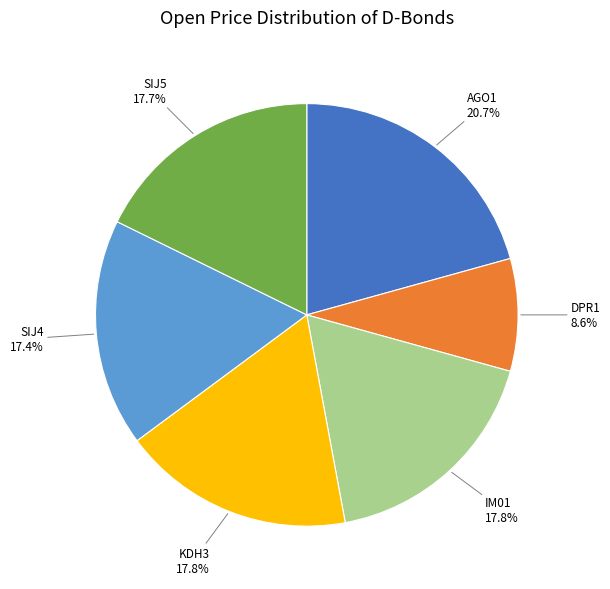

Is there any slice that represents more than half of the pie?

No